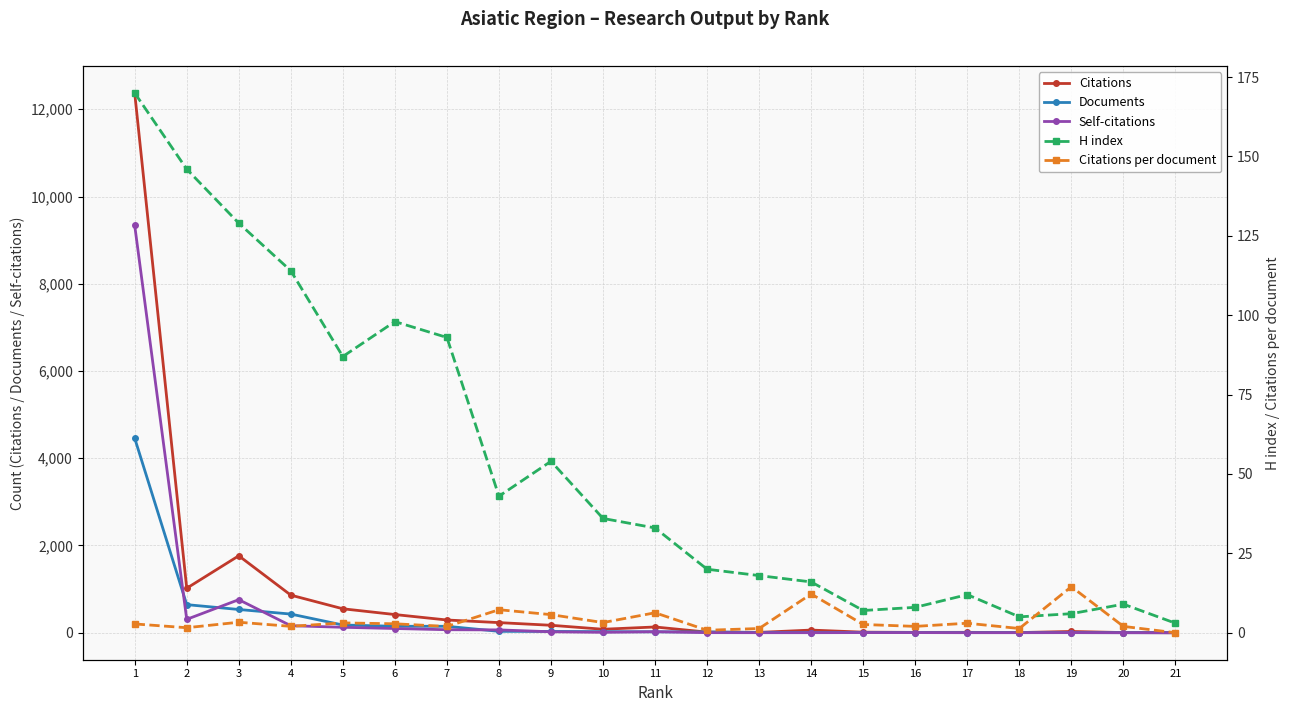

In Citations, how many points are higher than both neighbors (excluding endpoints)?

5